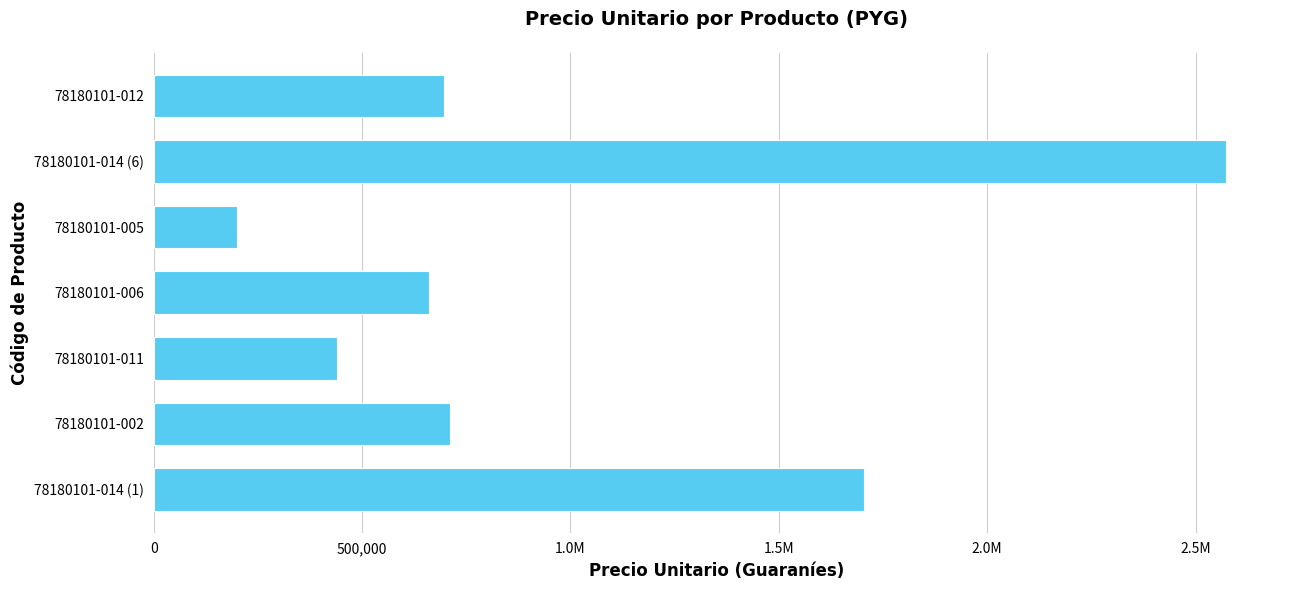

Are the bars horizontal?

Yes